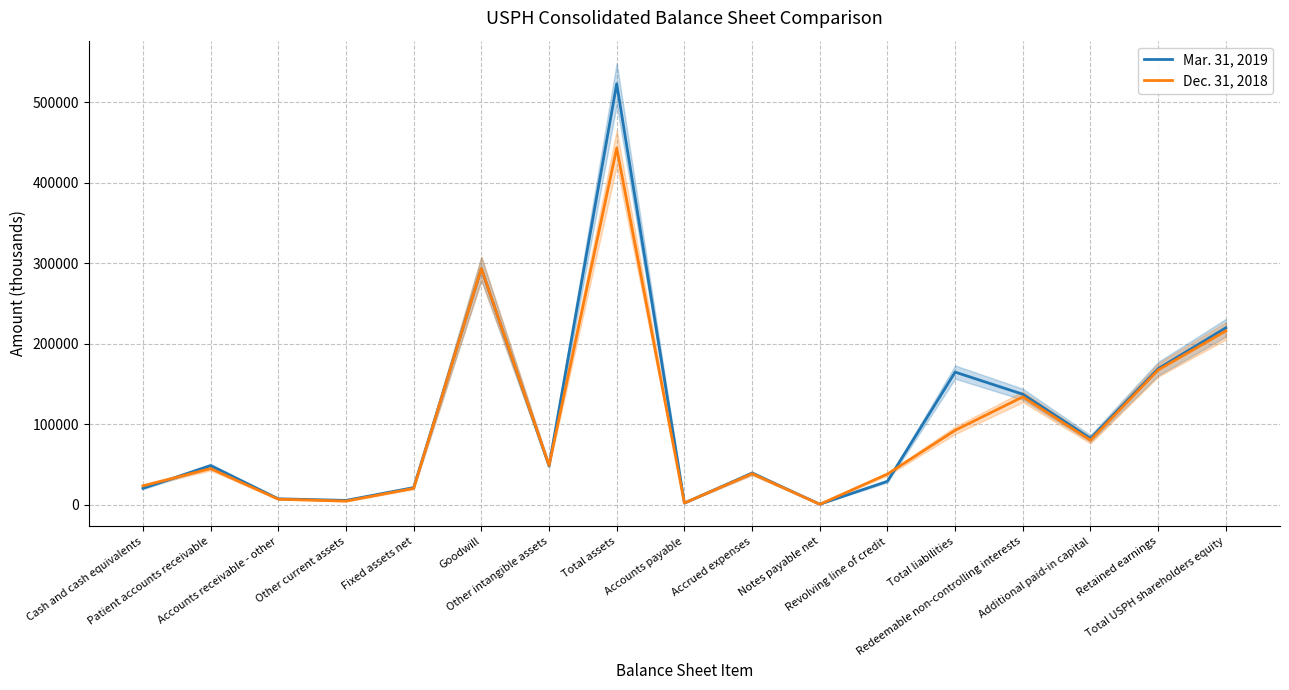

At which label does Mar. 31, 2019 reach its minimum?

Notes payable net